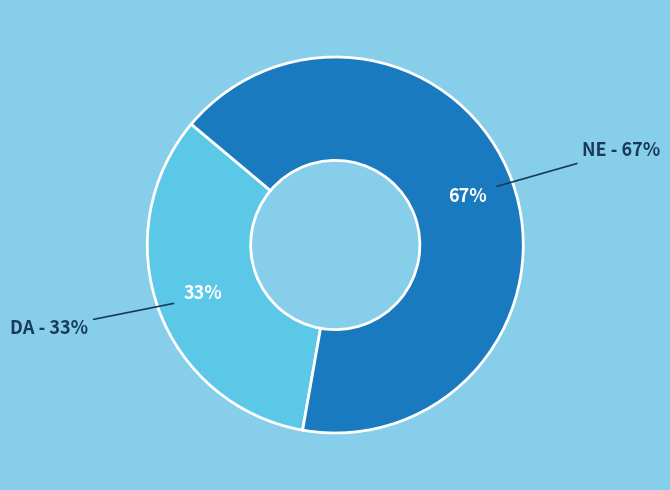

True or false: NE accounts for 67% of the total.

True